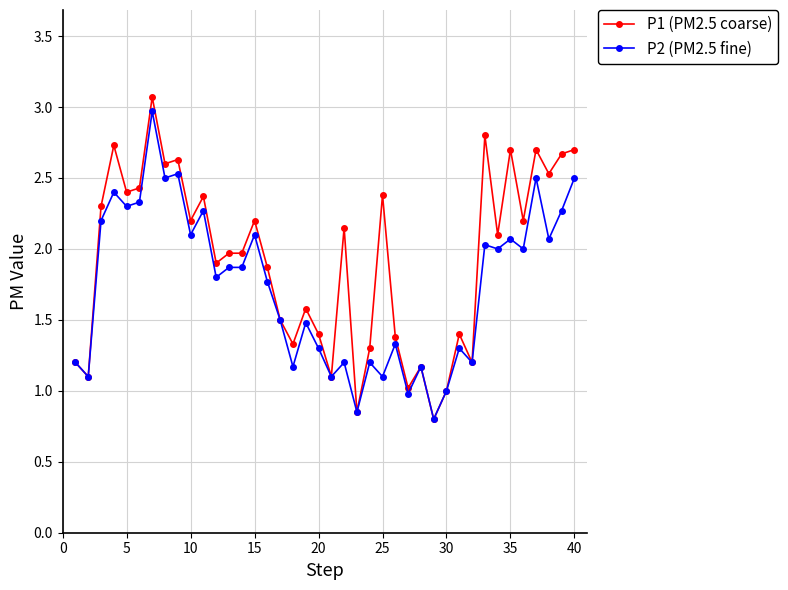

Rank the series by their average value, from lowest to highest.

P2 (PM2.5 fine), P1 (PM2.5 coarse)